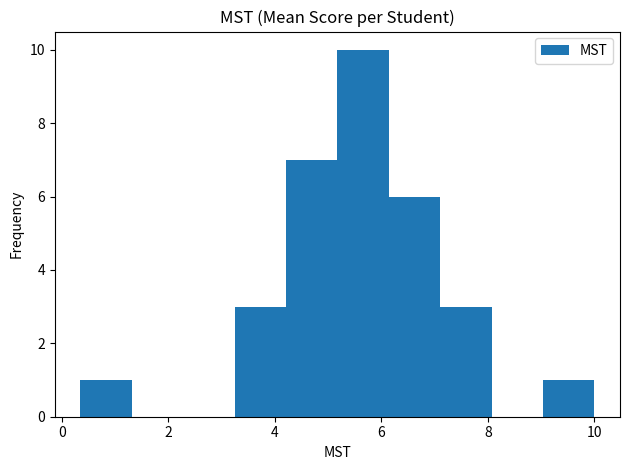

Reading left to right, transcribe this chart: for each bar, give the range it covers on the x-axis and its height. Neither the bar edges nor the heights are printed on the chart, so give them approximately, as read against the axes.

0.4 to 1.4: 1
1.4 to 2.2: 0
2.2 to 3.2: 0
3.2 to 4.2: 3
4.2 to 5.2: 7
5.2 to 6.2: 10
6.2 to 7.2: 6
7.2 to 8.0: 3
8.0 to 9.0: 0
9.0 to 10.0: 1